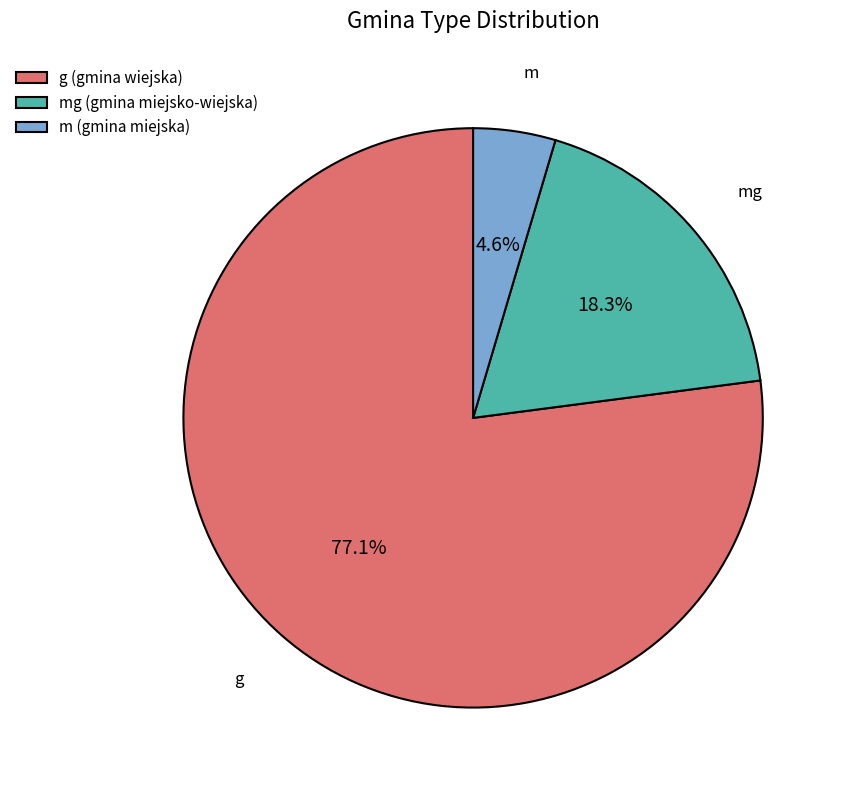

True or false: mg accounts for 18% of the total.

True